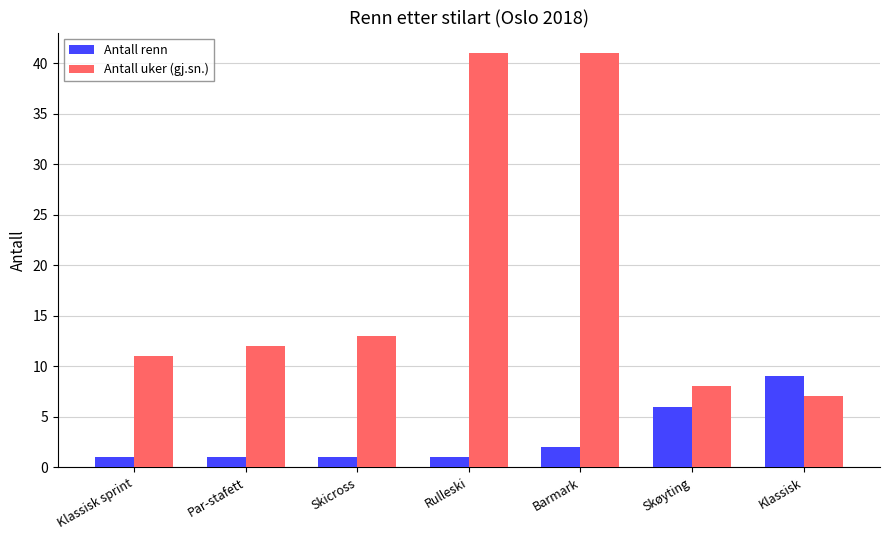

What is the maximum value shown in the chart?

41